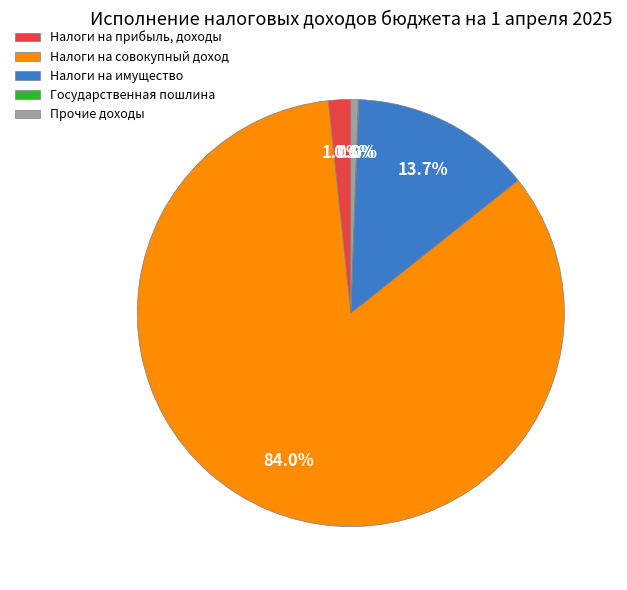

Is Налоги на прибыль, доходы the majority of the pie?

No